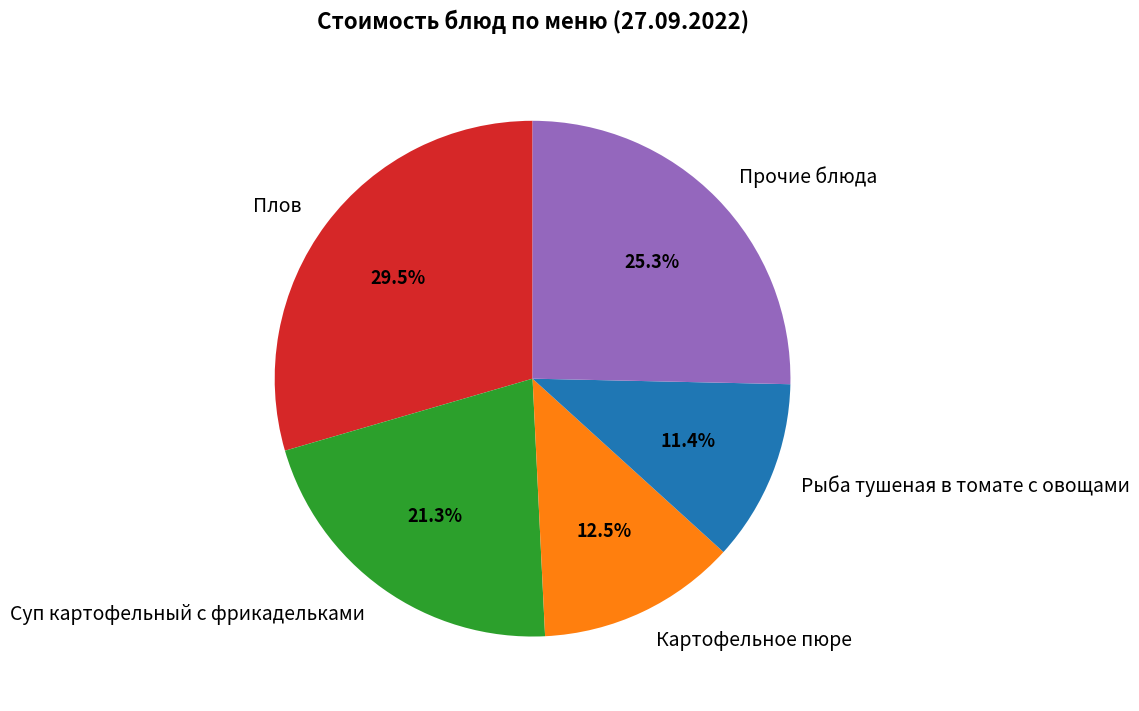

Is Суп картофельный с фрикадельками the majority of the pie?

No